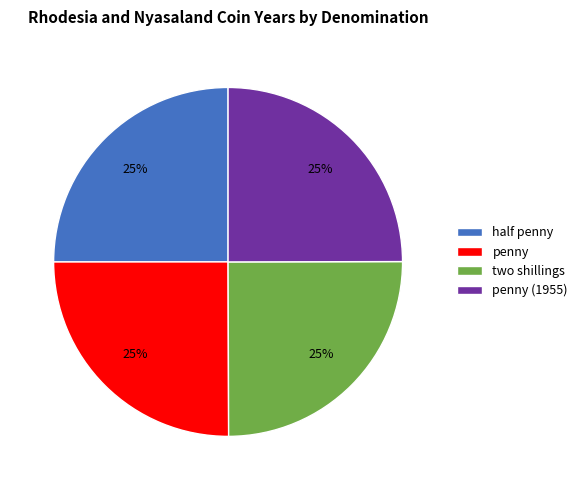

Approximately how many times larger is the value at half penny compared to two shillings?

1.0